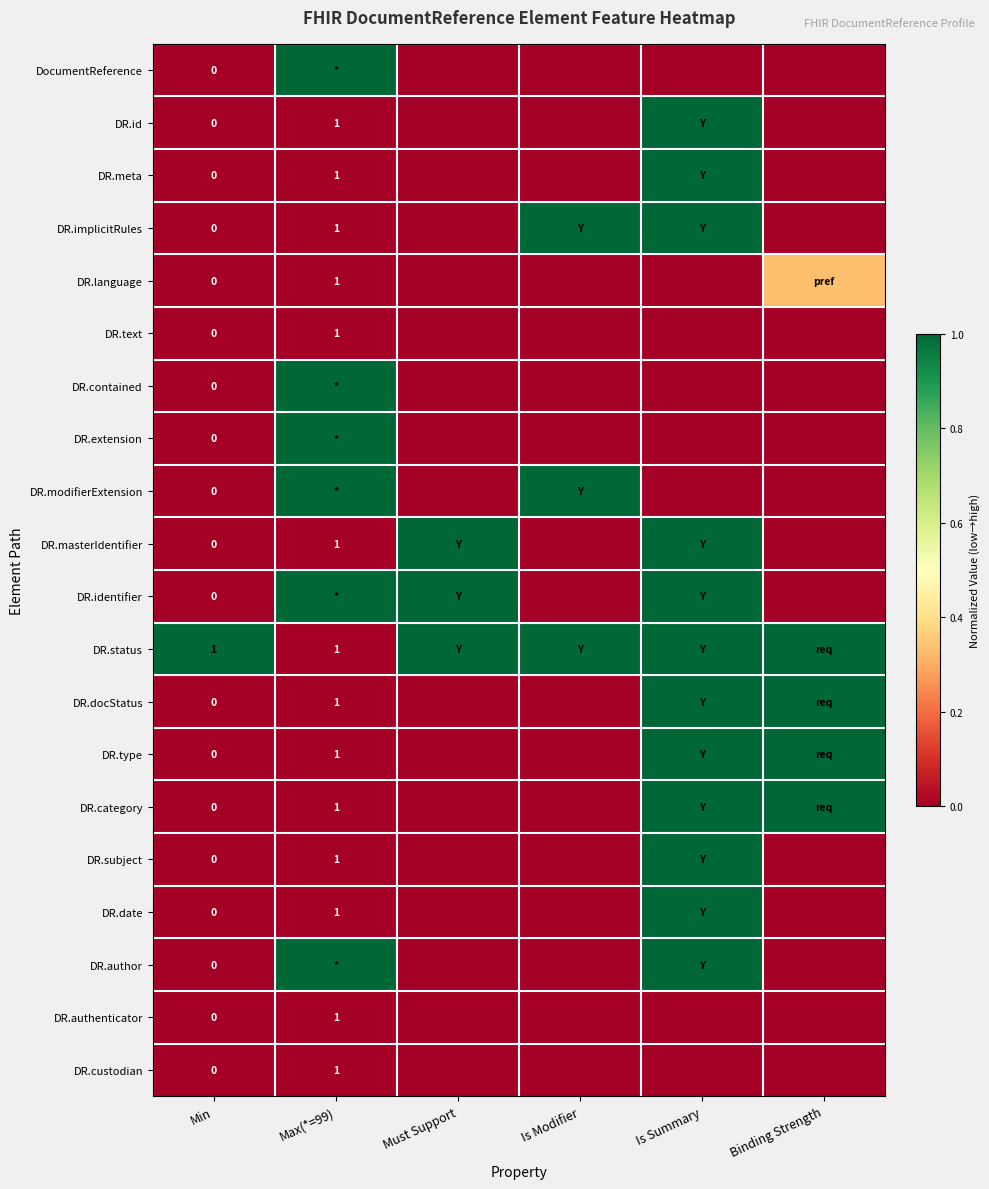

What is the highest value of the DR.category series?

1.0